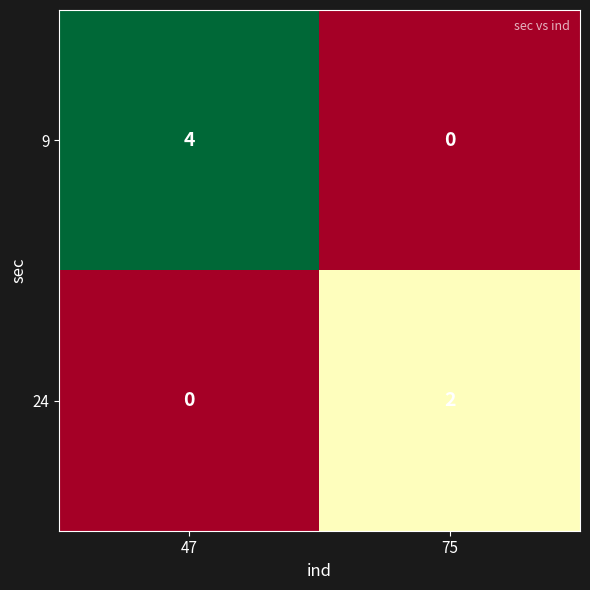

Which series has the largest range (max minus min)?

9